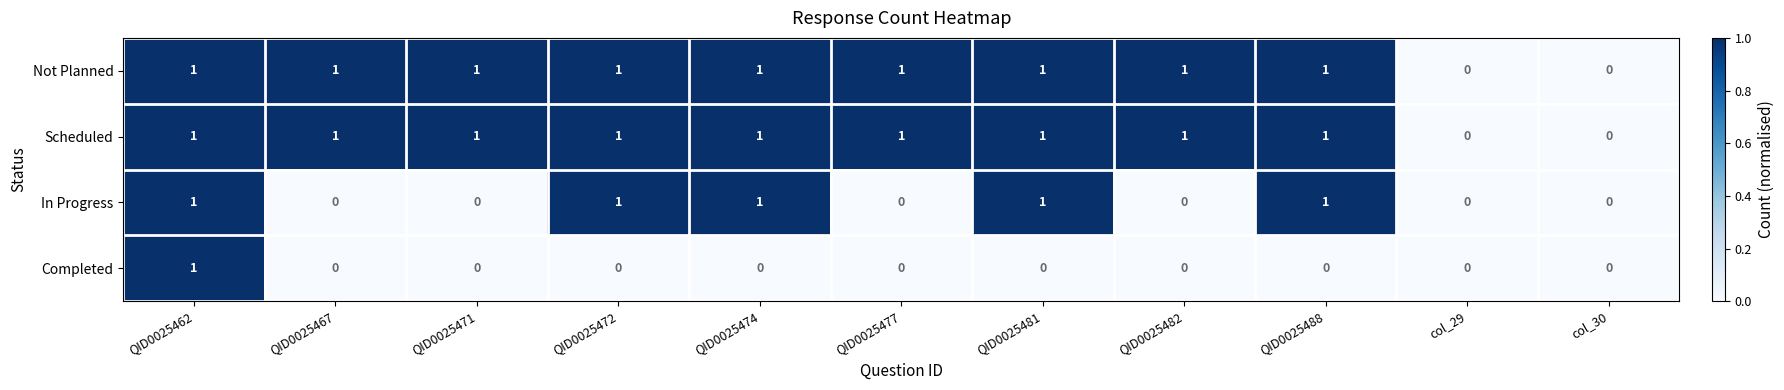

What is the total value across all series at QID0025481?

3